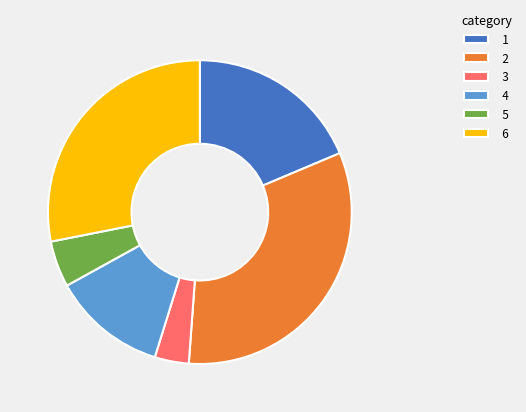

Rank the categories by value from highest to lowest.

2, 6, 1, 4, 5, 3